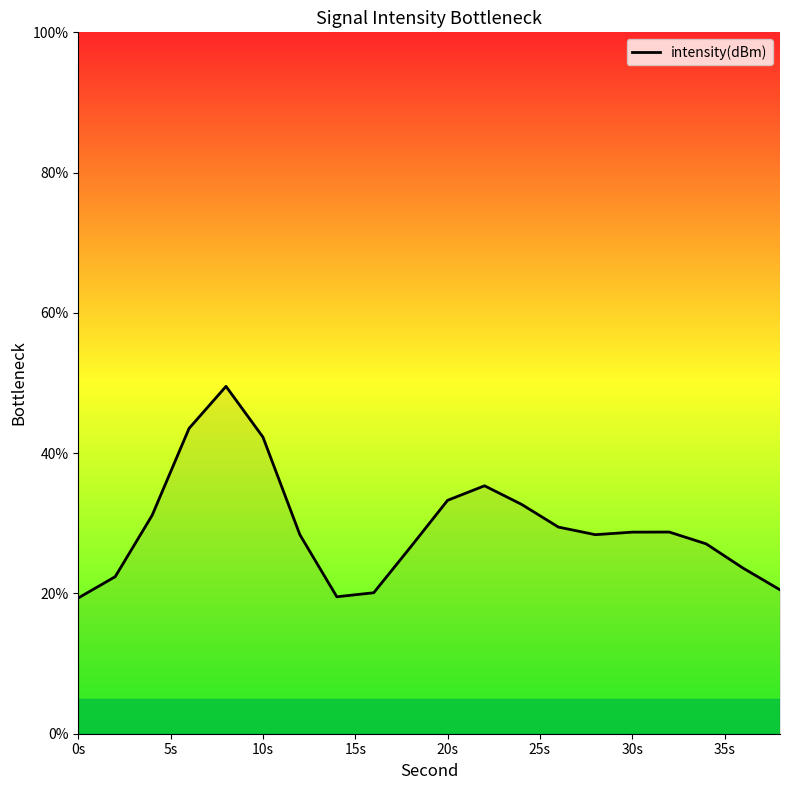

What is the greatest value displayed?

49.5